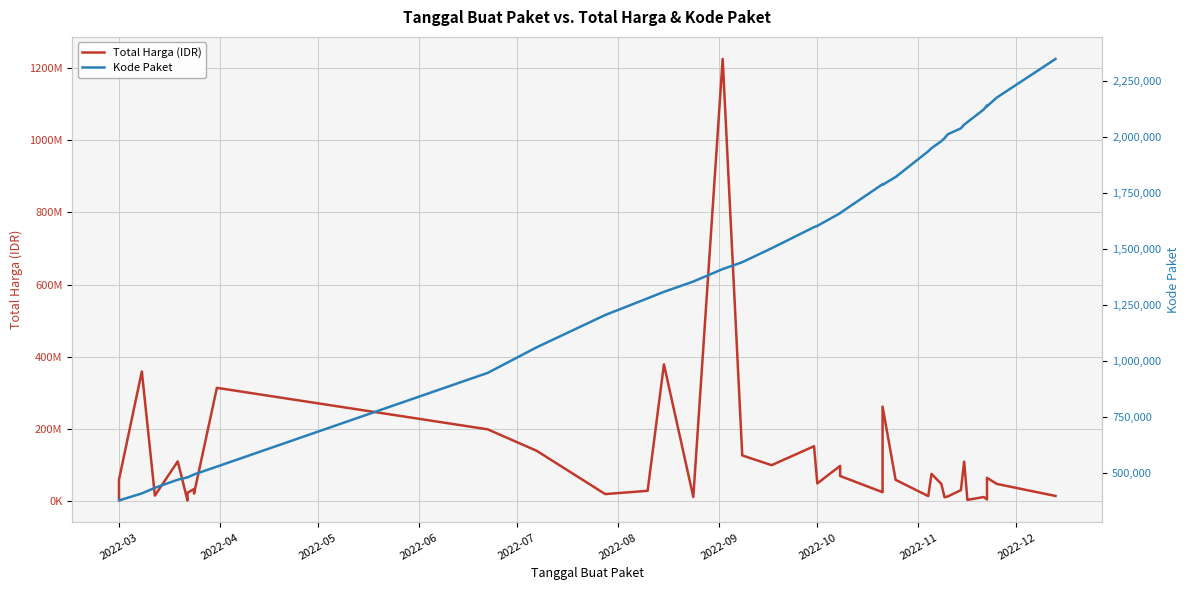

Reading right to left, list all the values displayed in this chart.

Total Harga (IDR): 14750000	48140000	65000000	5093000	11800000	3825000	110000000	30800000	13442000	11100000	48140000	75920000	14400000	59375000	262118150	25200000	70000000	98000000	49478000	152477000	100000000	127000000	1224682000	12000000	379075000	29000000	19950000	139800000	199200000	314121780	21231000	27720000	34132505	23680800	2395750	110389990	15787200	359500000	59935000	6936000
Kode Paket: 2346755	2174549	2135660	2139573	2121450	2065183	2053931	2037404	2011140	1993460	1980186	1949122	1935089	1820441	1785781	1788370	1659934	1659185	1602603	1597005	1502912	1440709	1409947	1354517	1308563	1279649	1205257	1061266	947278	529386	494589	494315	494126	481528	481472	470979	434878	409855	378667	378630